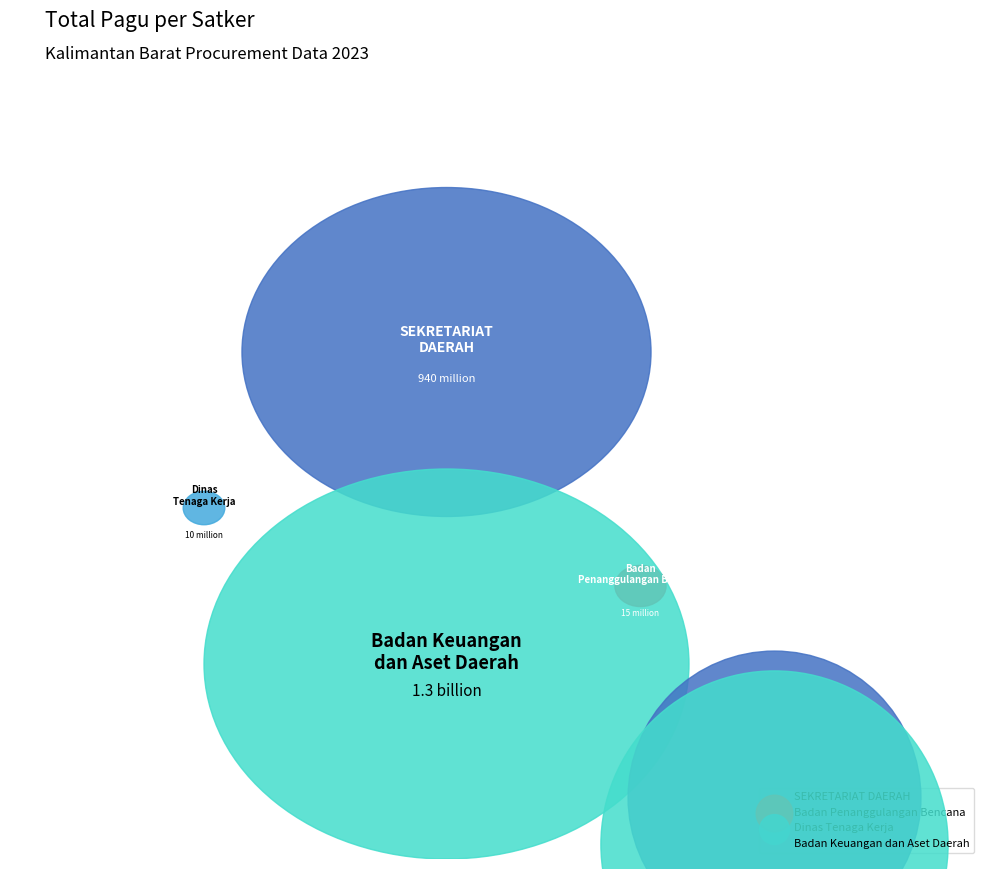

Does SEKRETARIAT DAERAH represent more than half of the total?

No